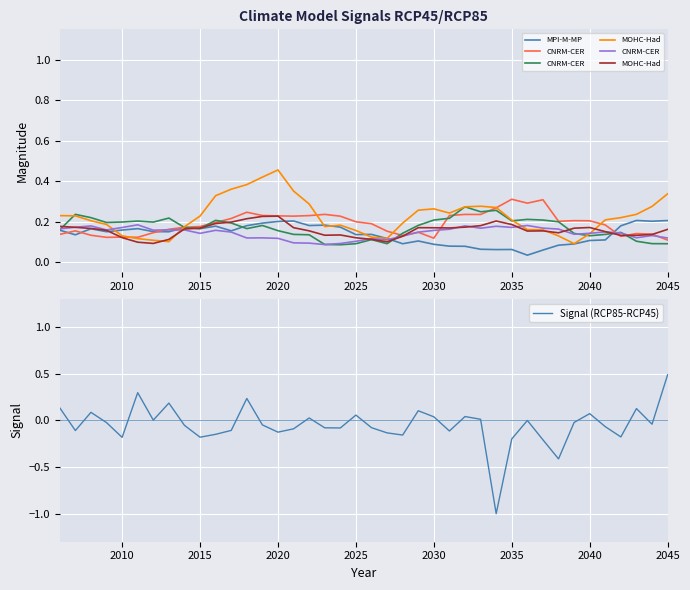

Is this an area chart (filled region under the line)?

No